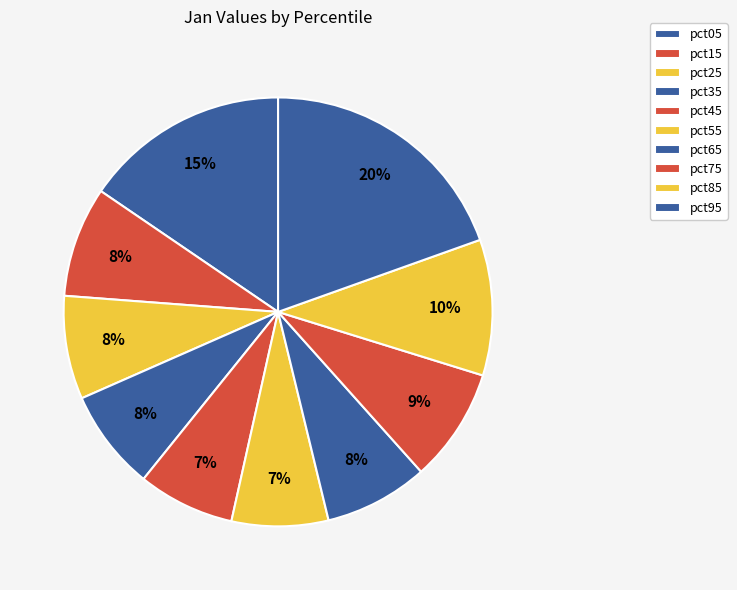

How many segments does this pie chart have?

10